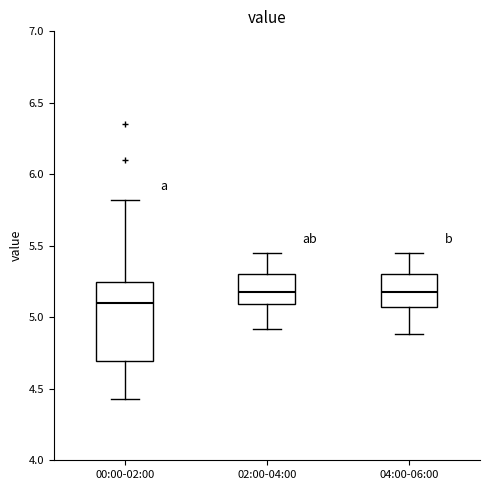

Which box's median line is the lowest?

00:00-02:00